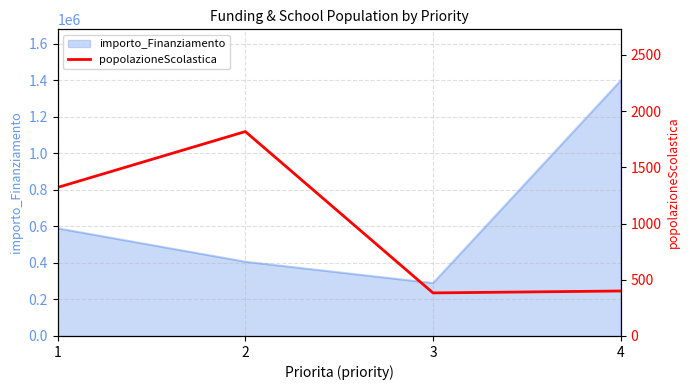

At which category does importo_Finanziamento reach its first local valley?

3